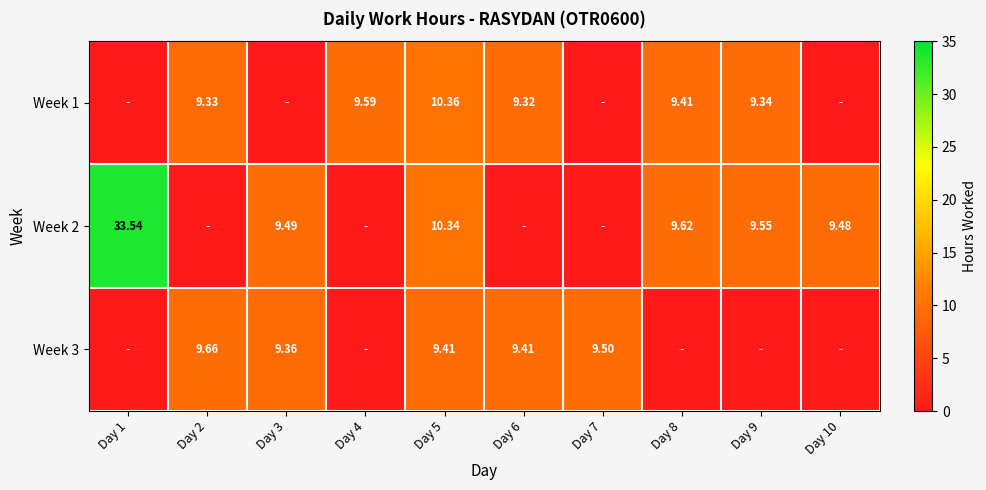

Is the value of Week 1 at Day 4 greater than the value of Week 2 at Day 1?

No